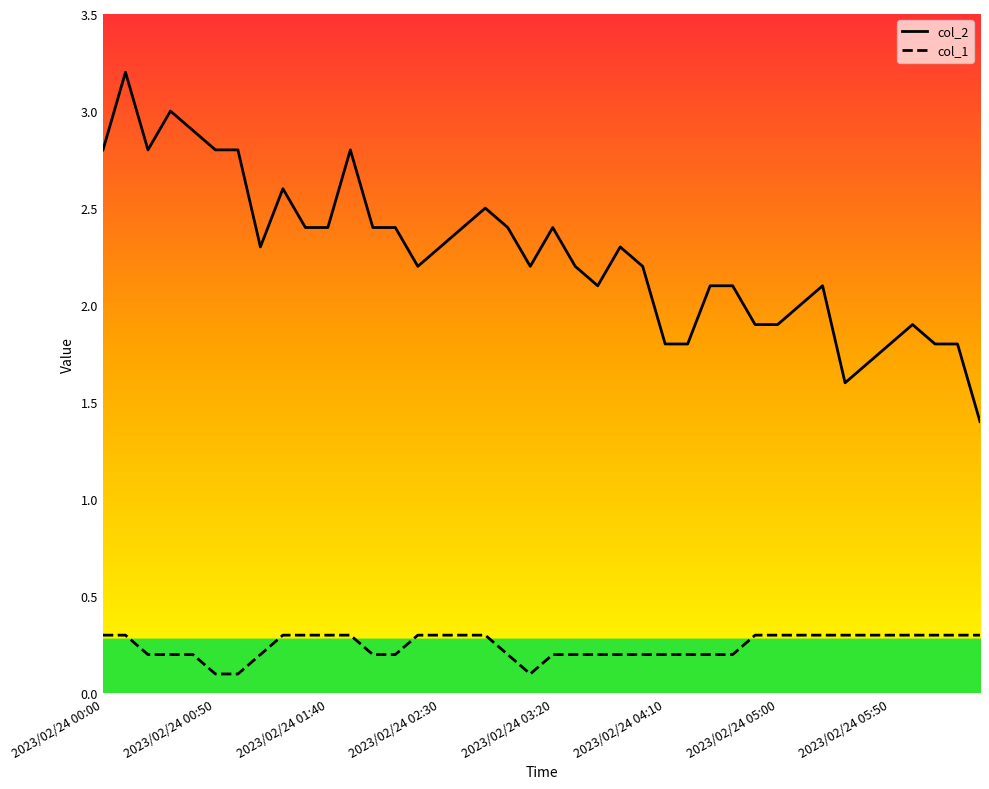

At how many categories does at least one series exceed 1?

40